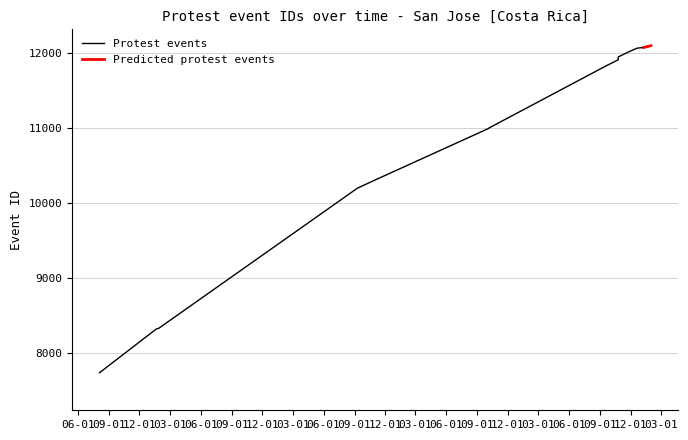

True or false: the data has more than 1 interior local peaks.

False